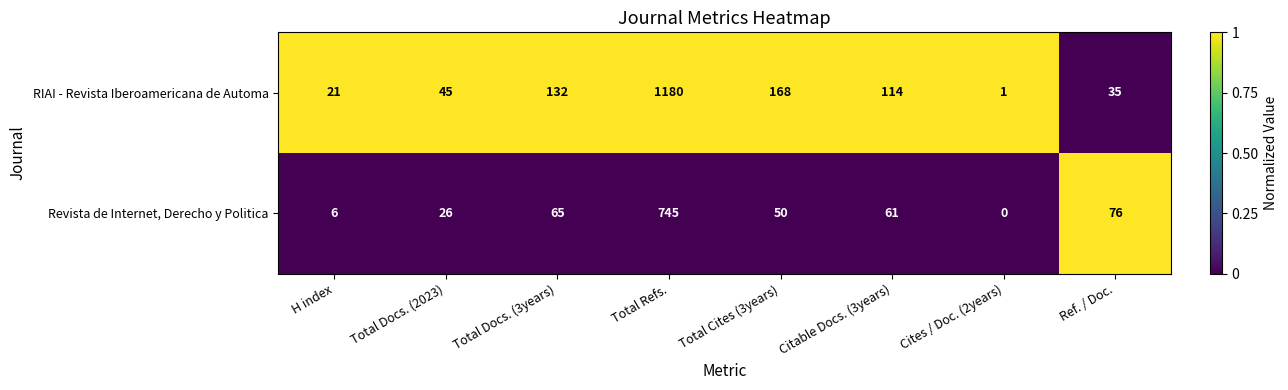

At which category does the chart reach its minimum across all series?

Cites / Doc. (2years)